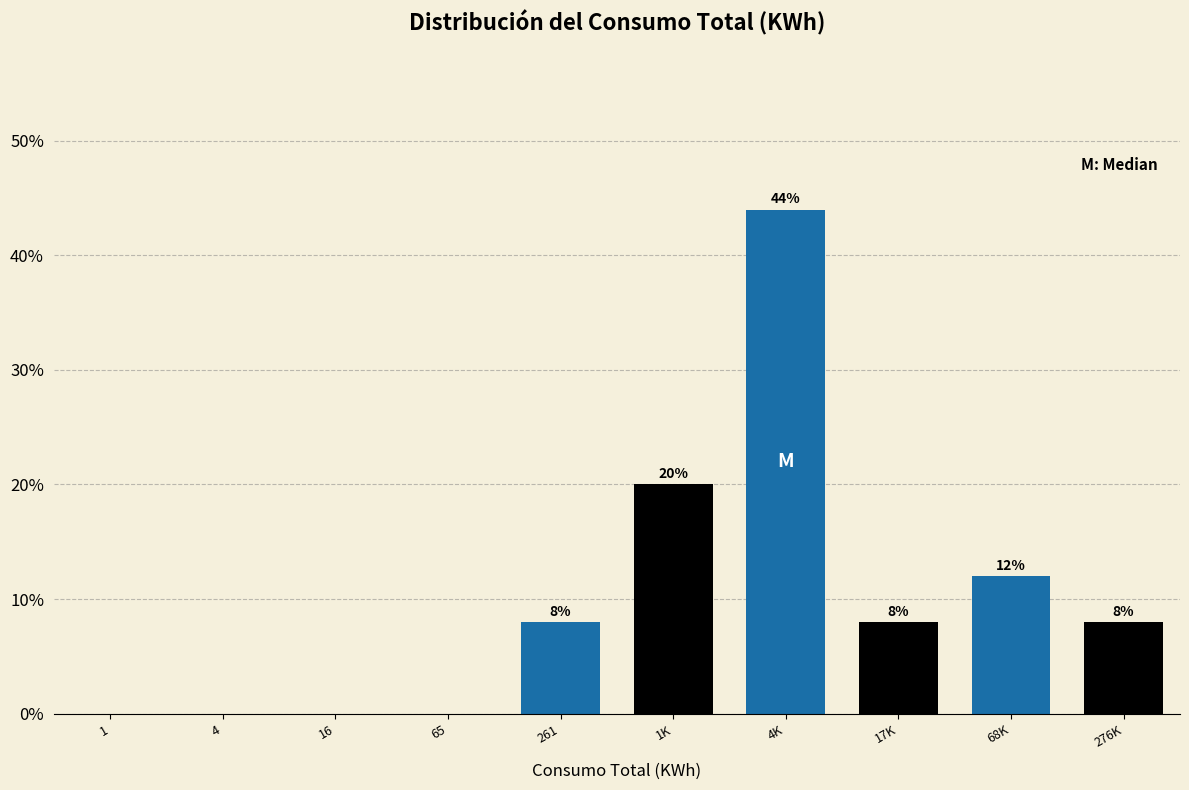

Reading left to right, what are all the values shown in this chart?

1=0	4=0	16=0	65=0	261=8	1K=20	4K=44	17K=8	68K=12	276K=8